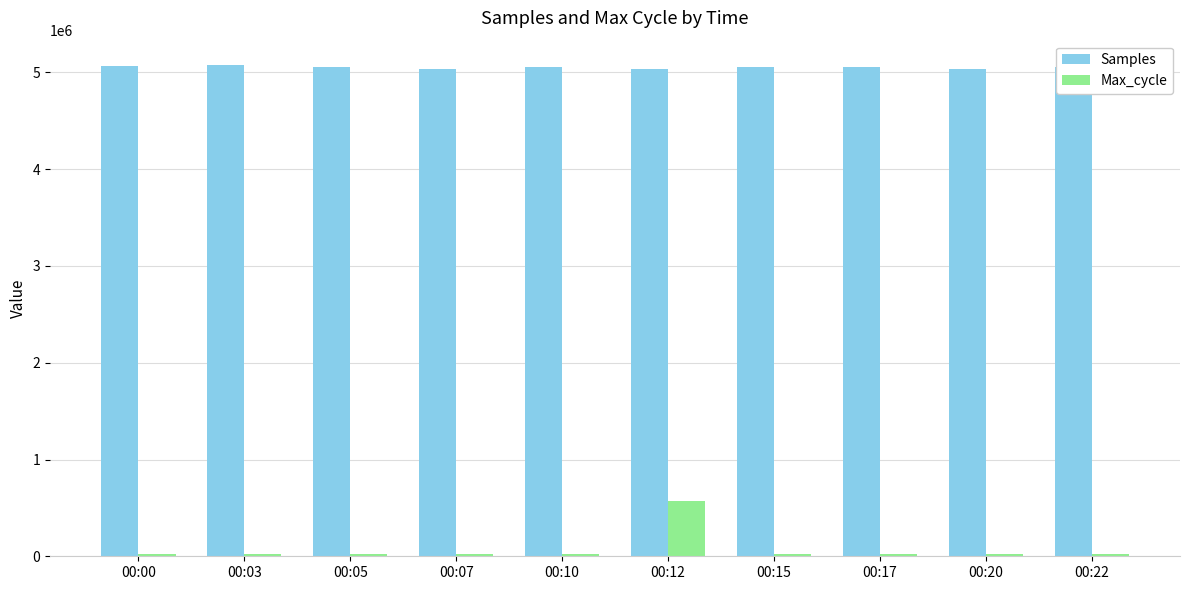

Which series has the largest range (max minus min)?

Max_cycle